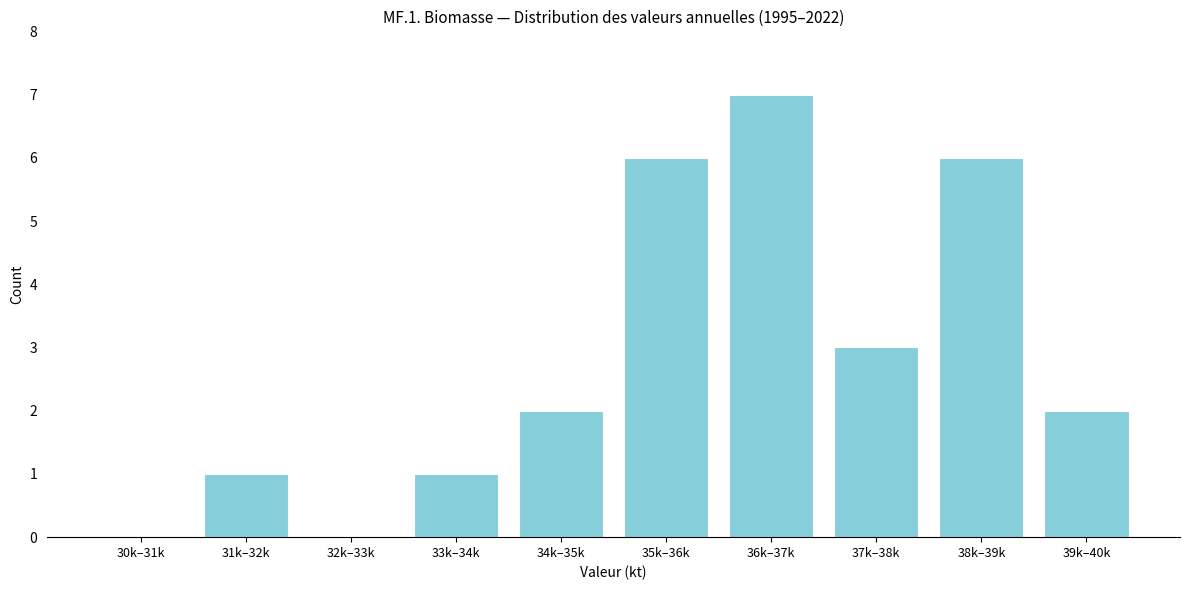

Reading left to right, extract all data points from this chart.

30k–31k=0	31k–32k=1	32k–33k=0	33k–34k=1	34k–35k=2	35k–36k=6	36k–37k=7	37k–38k=3	38k–39k=6	39k–40k=2